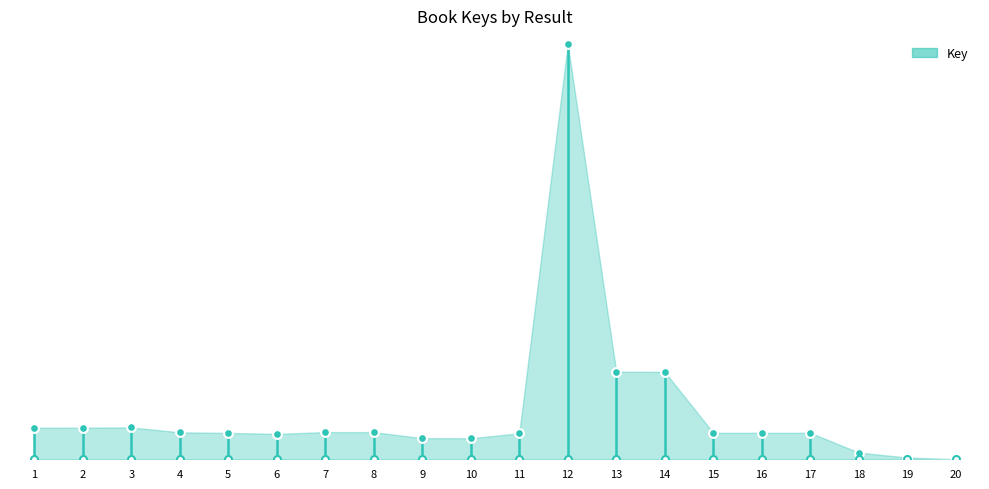

Between 16 and 13, which is larger?

13